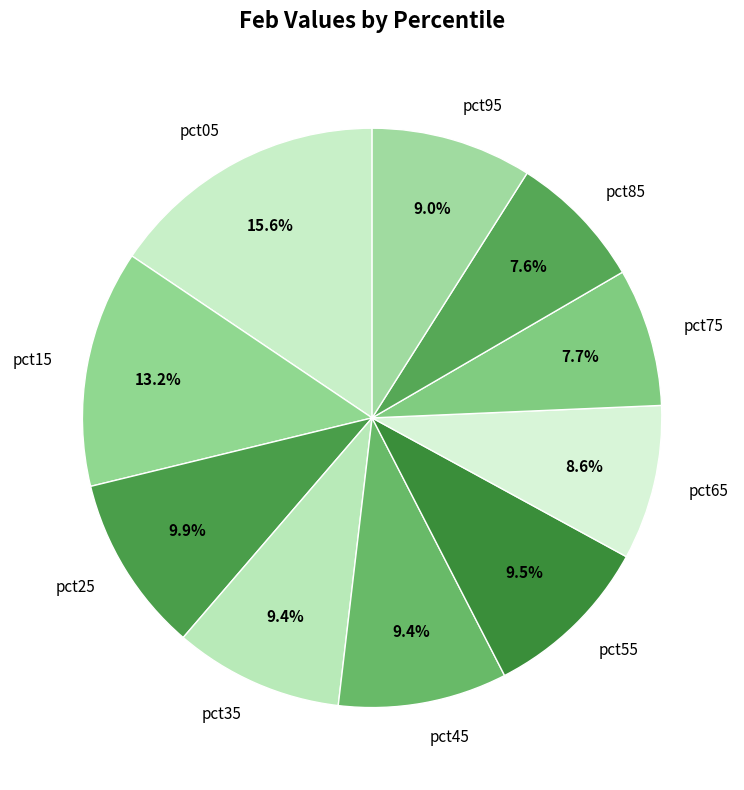

How many slices are in this pie chart?

10